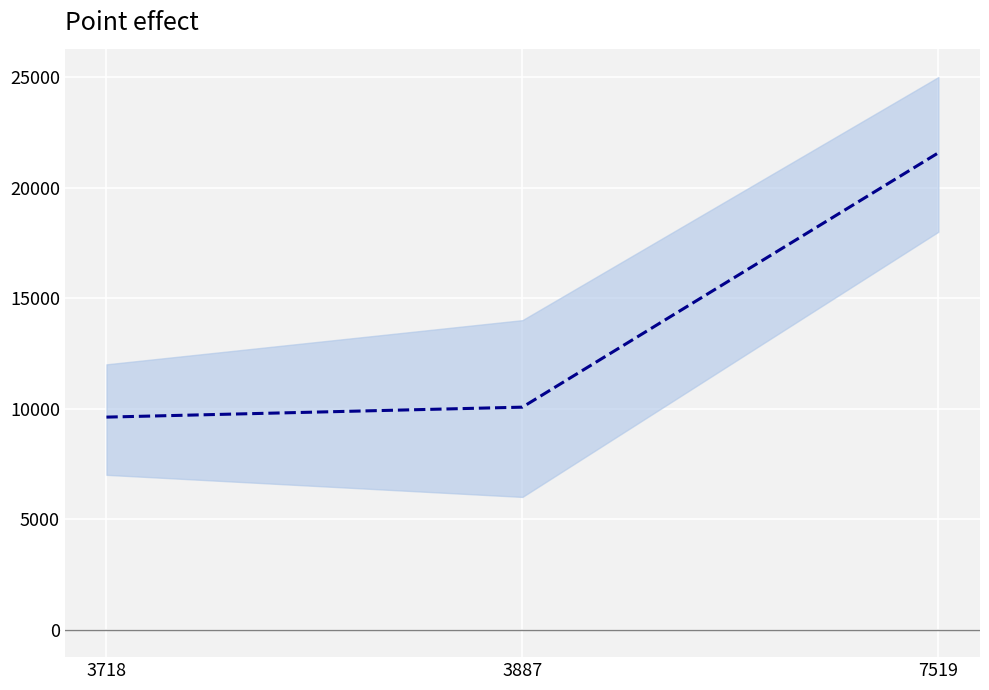

List the labels in order of value, smallest first.

3718, 3887, 7519